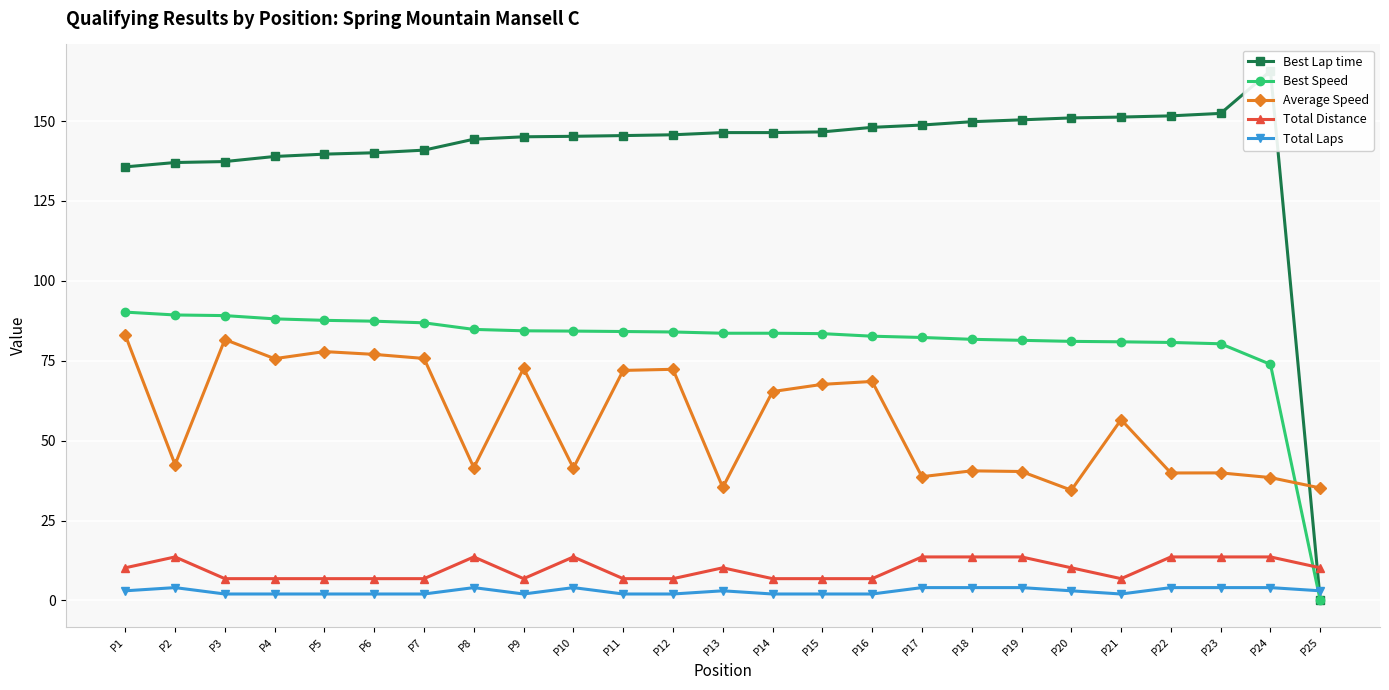

What is the difference between the maximum and second lowest values in the Total Distance series?

6.8